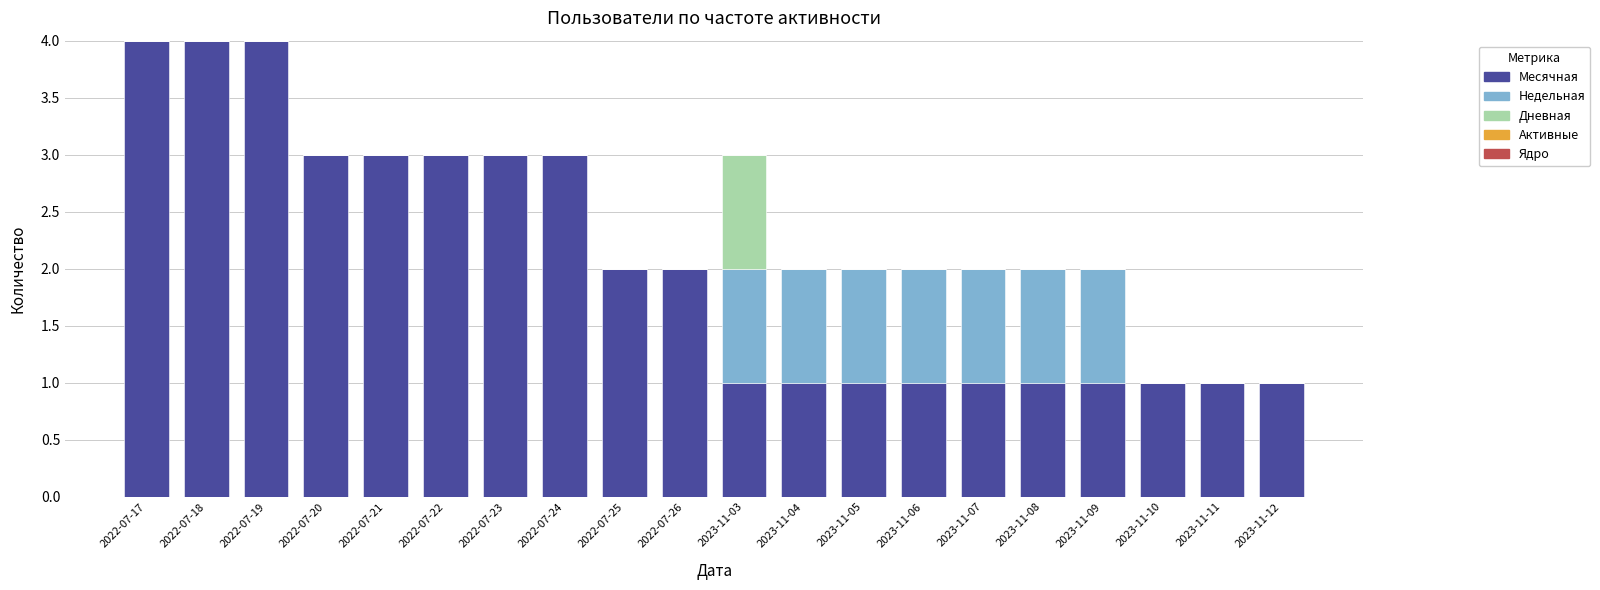

What is the maximum value for Месячная?

4